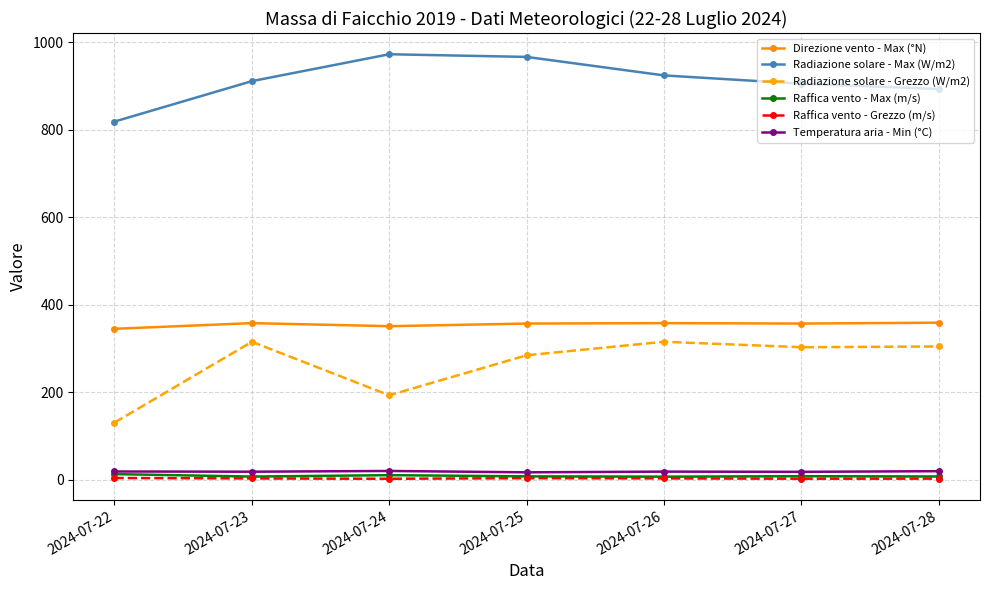

What is the total value across all series at 2024-07-24?

1549.2